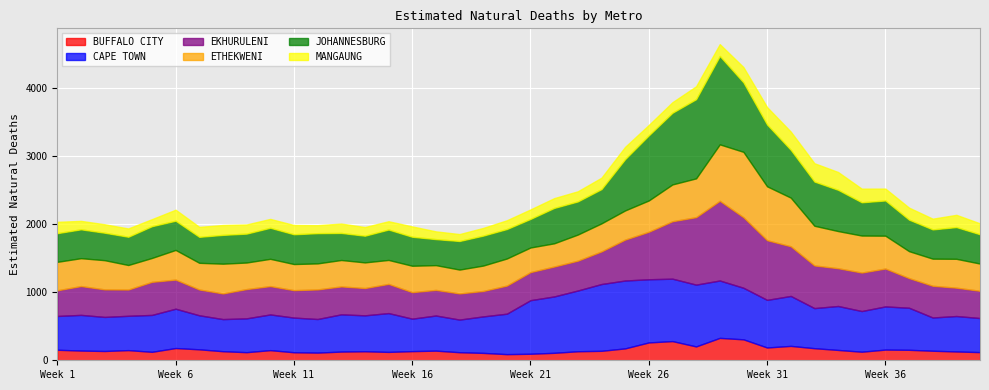

Where is the first local maximum for BUFFALO CITY?

4